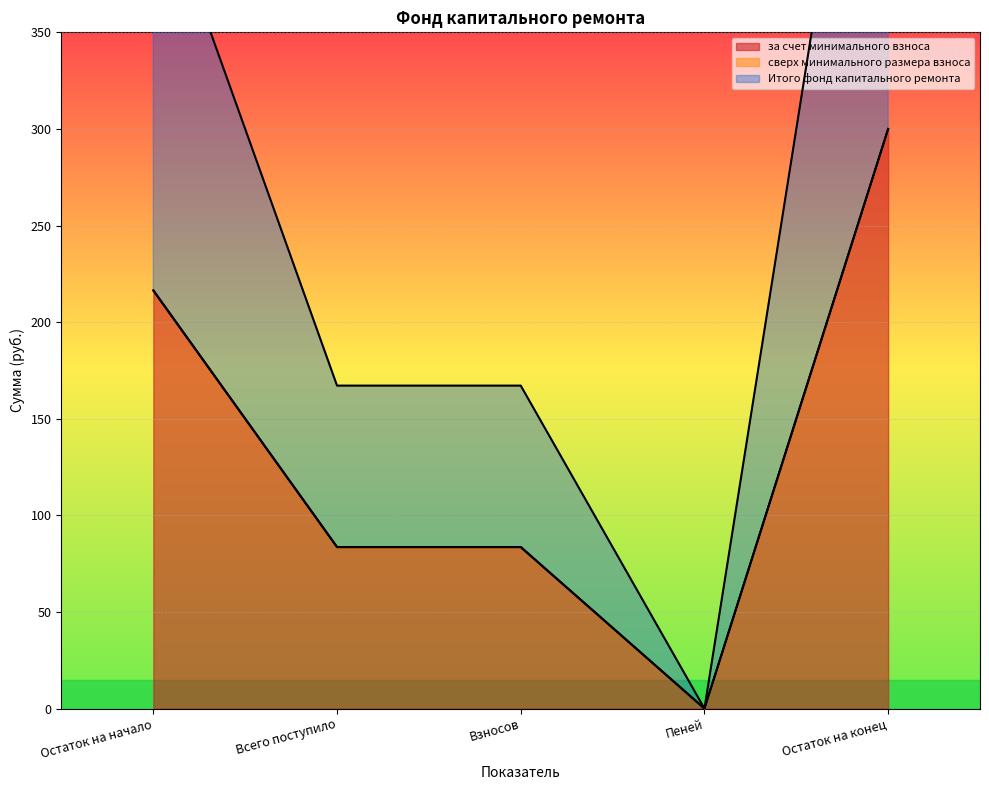

What is the highest value of the за счет минимального взноса series?

300.0